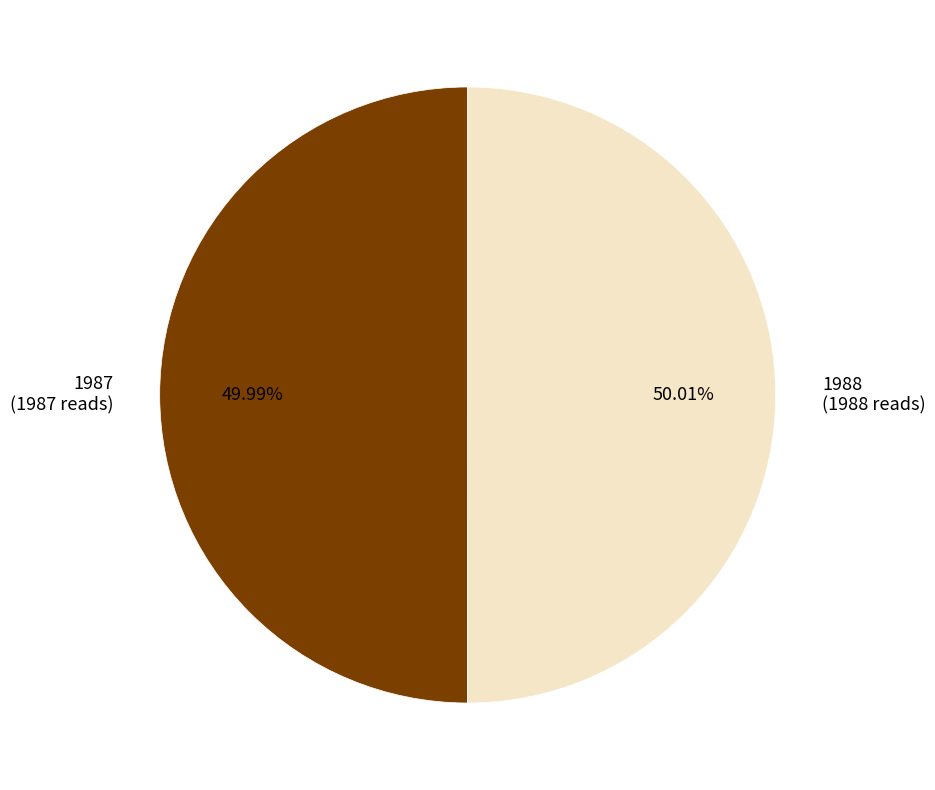

Combined, do 1988 and 1987 account for over 50%?

Yes